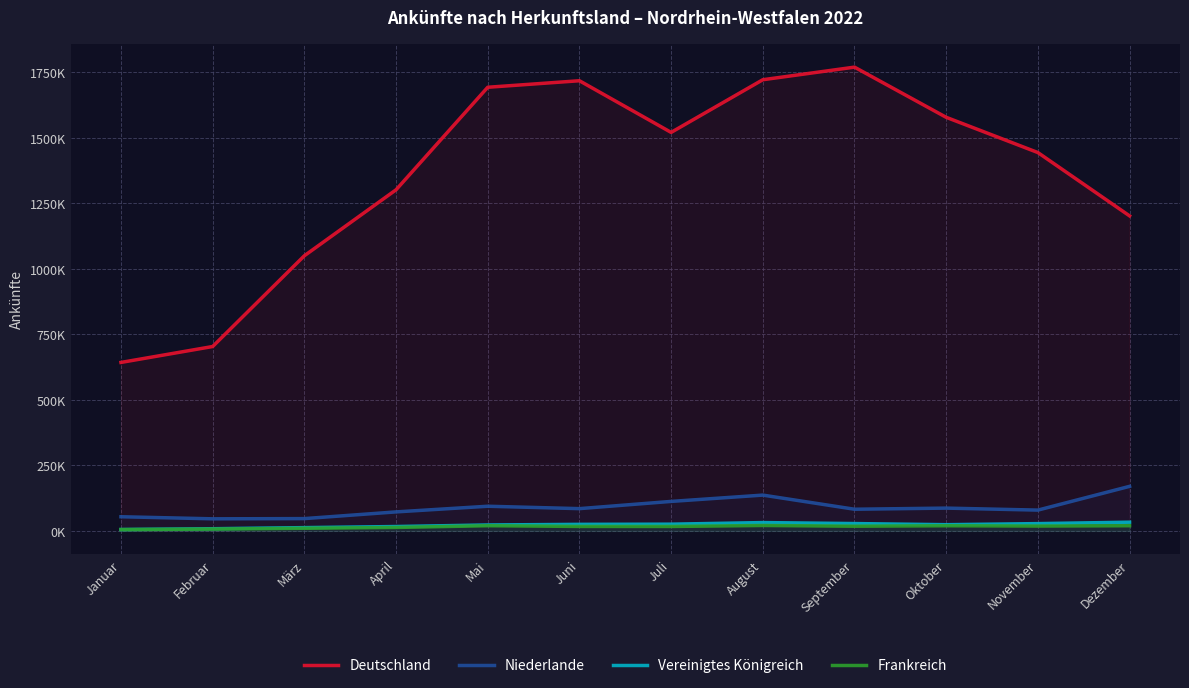

True or false: Deutschland and Frankreich intersect in this chart.

False